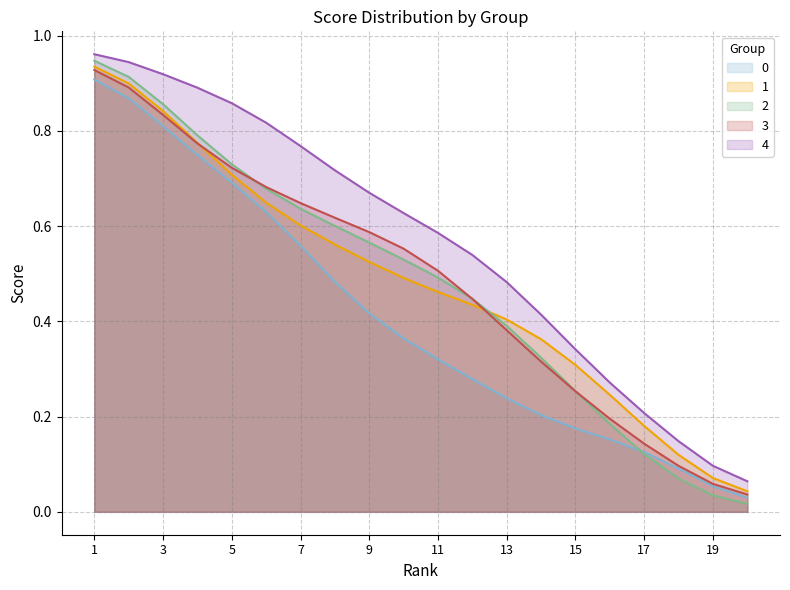

How many lines are shown in the chart?

5